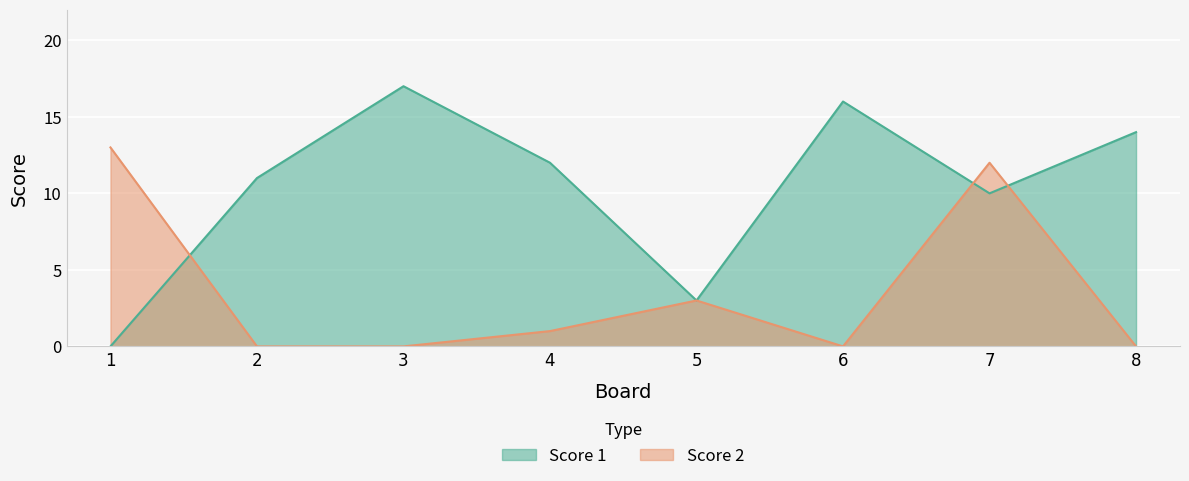

Rank the categories by Score 1 value from lowest to highest.

1, 5, 7, 2, 4, 8, 6, 3